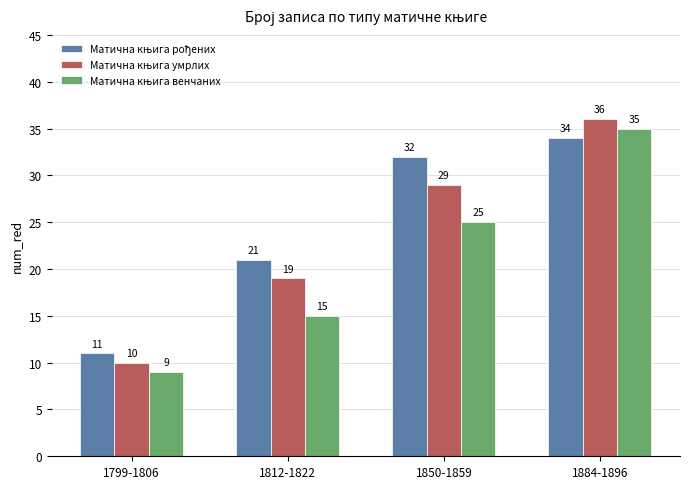

At which category is the sum across all series the highest?

1884-1896